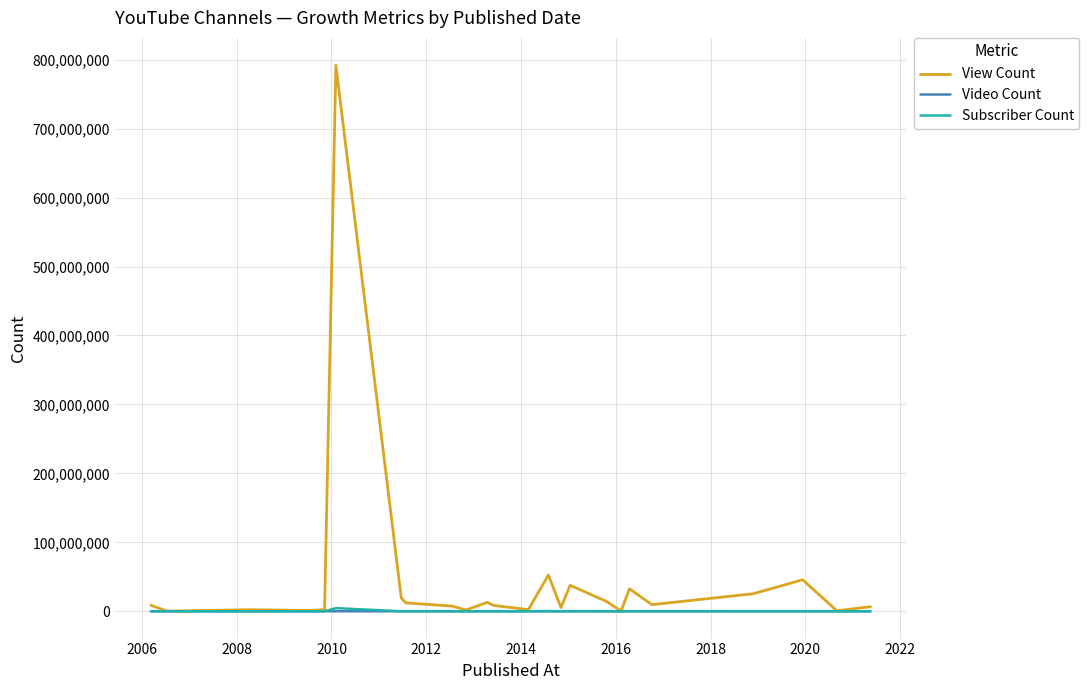

In View Count, how many points are higher than both neighbors (excluding endpoints)?

7